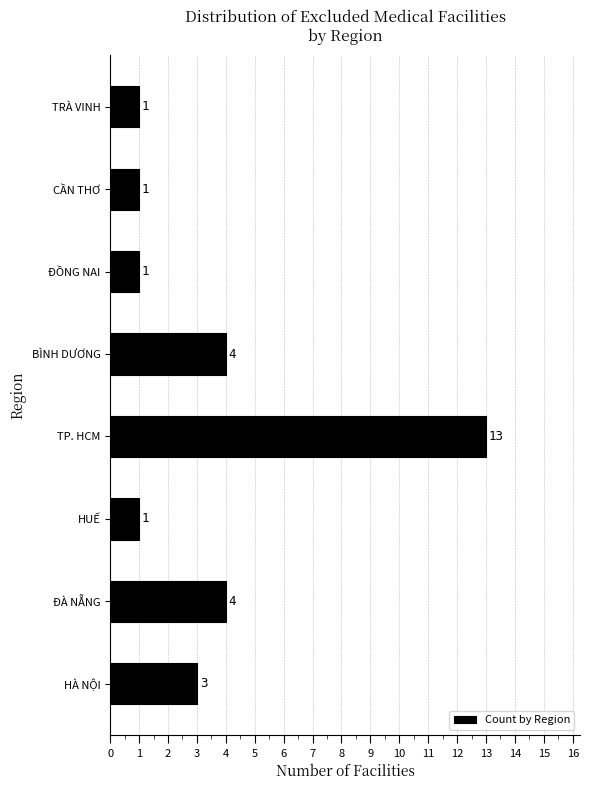

Reading bottom to top, extract all data points from this chart.

HÀ NỘI=3	ĐÀ NẴNG=4	HUẾ=1	TP. HCM=13	BÌNH DƯƠNG=4	ĐỒNG NAI=1	CẦN THƠ=1	TRÀ VINH=1